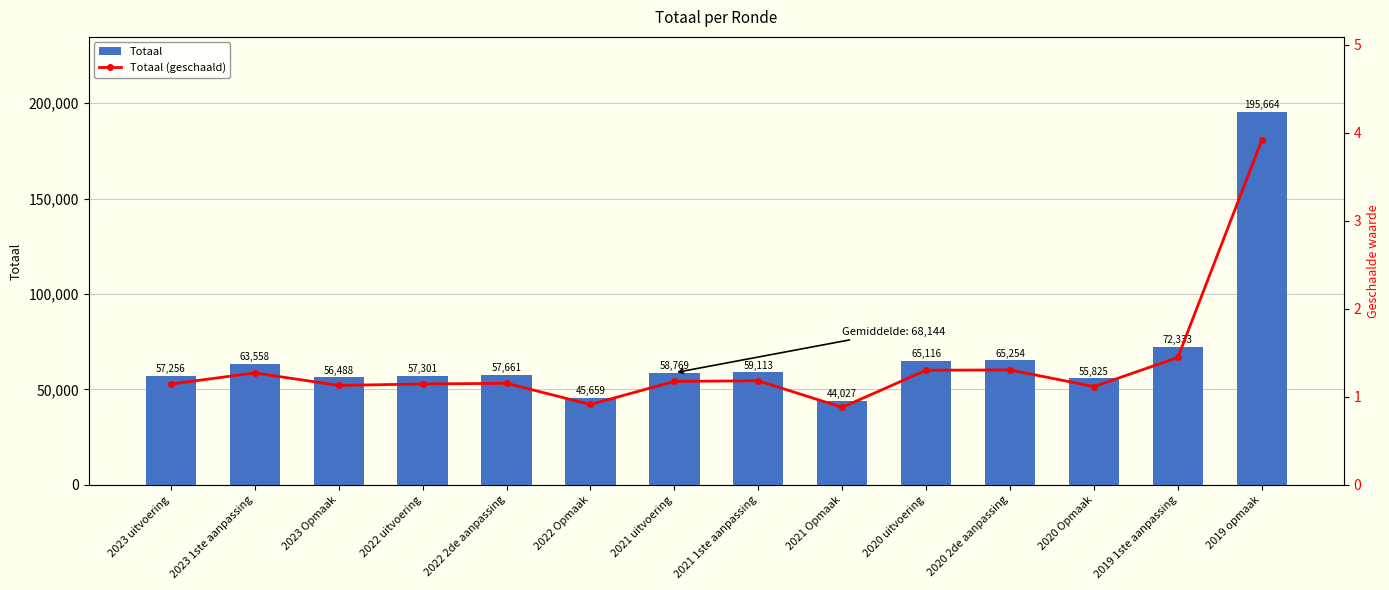

Reading left to right, what are all the values shown in this chart?

Totaal: 2023 uitvoering=57256.0	2023 1ste aanpassing=63558.0	2023 Opmaak=56488.0	2022 uitvoering=57301.0	2022 2de aanpassing=57661.0	2022 Opmaak=45659.0	2021 uitvoering=58769.0	2021 1ste aanpassing=59113.0	2021 Opmaak=44027.0	2020 uitvoering=65116.0	2020 2de aanpassing=65254.0	2020 Opmaak=55825.0	2019 1ste aanpassing=72333.0	2019 opmaak=195664.0
Totaal (geschaald): 2023 uitvoering=1.1	2023 1ste aanpassing=1.3	2023 Opmaak=1.1	2022 uitvoering=1.1	2022 2de aanpassing=1.2	2022 Opmaak=0.9	2021 uitvoering=1.2	2021 1ste aanpassing=1.2	2021 Opmaak=0.9	2020 uitvoering=1.3	2020 2de aanpassing=1.3	2020 Opmaak=1.1	2019 1ste aanpassing=1.4	2019 opmaak=3.9